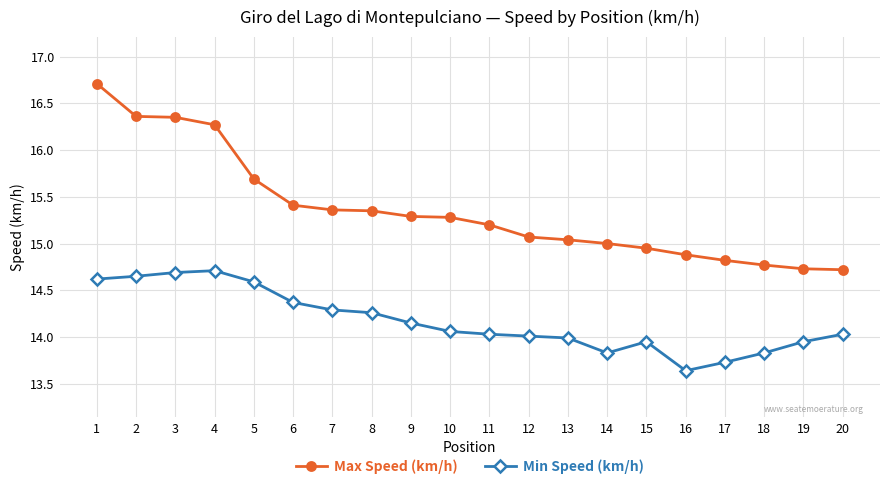

What is the smallest value displayed?

13.6